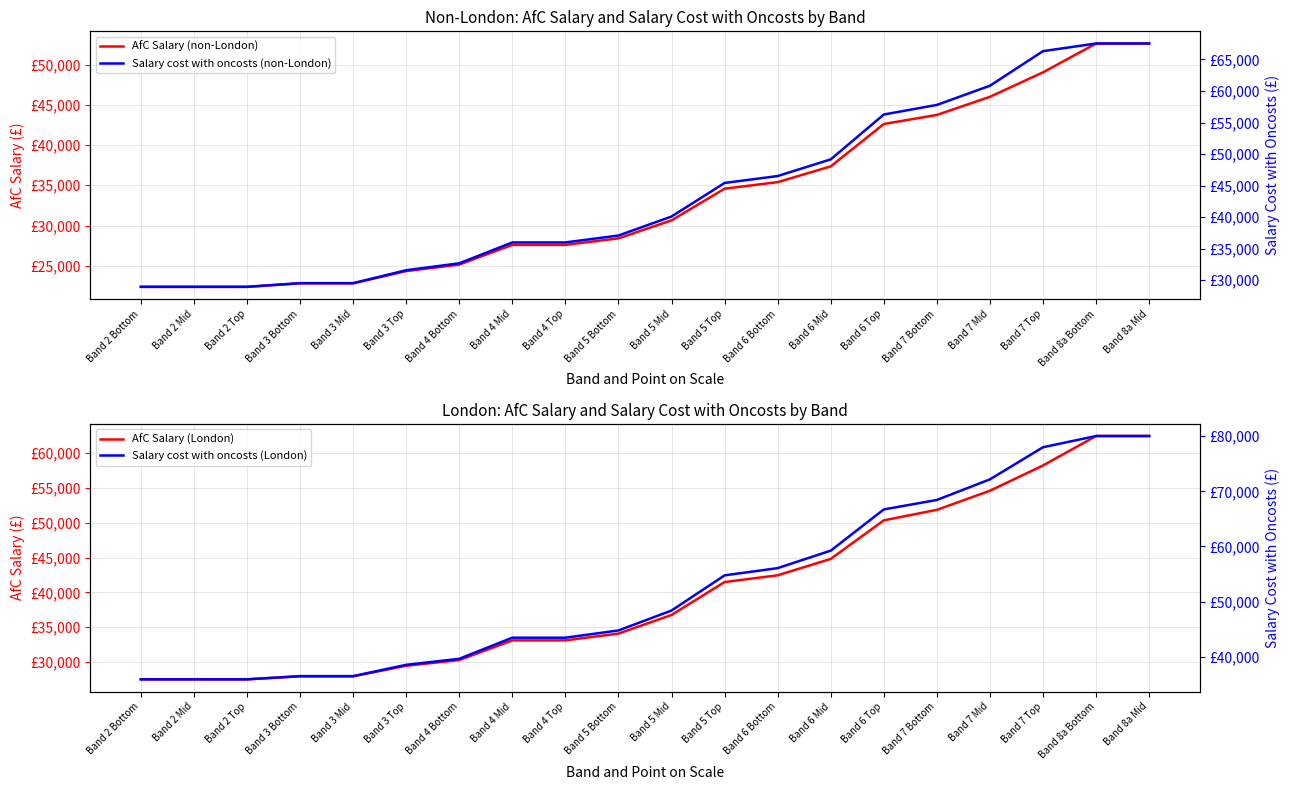

What is the value of the Salary cost with oncosts (London) point at the 18th from the left?

78009.6